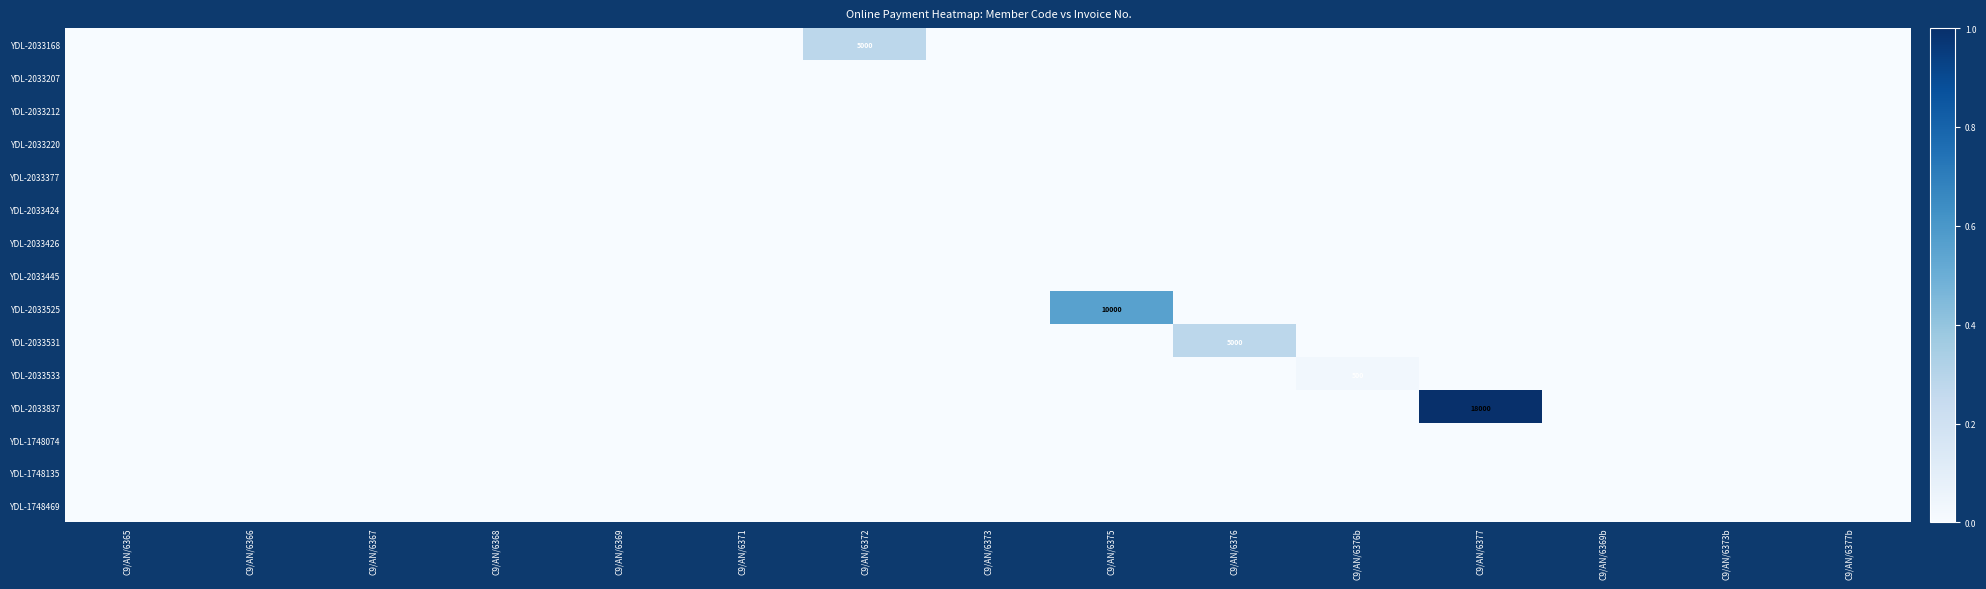

Where is YDL-2033207 nearest to the value 0?

C9/AN/6365